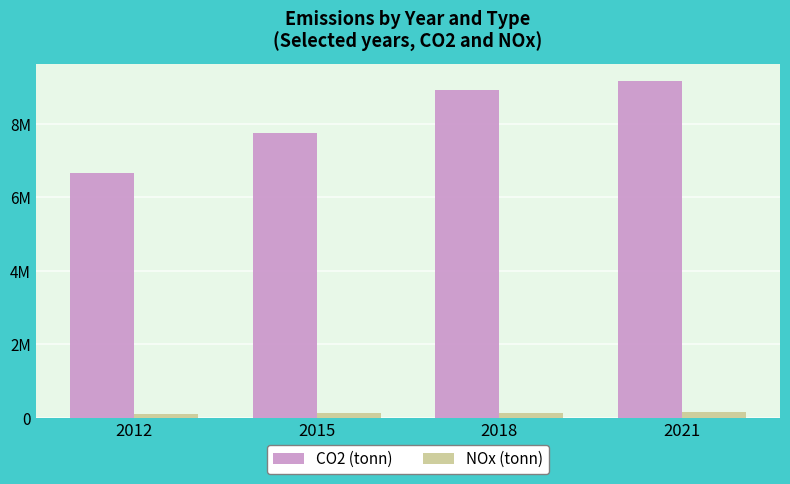

List the series in order of their overall mean, highest first.

CO2 (tonn), NOx (tonn)